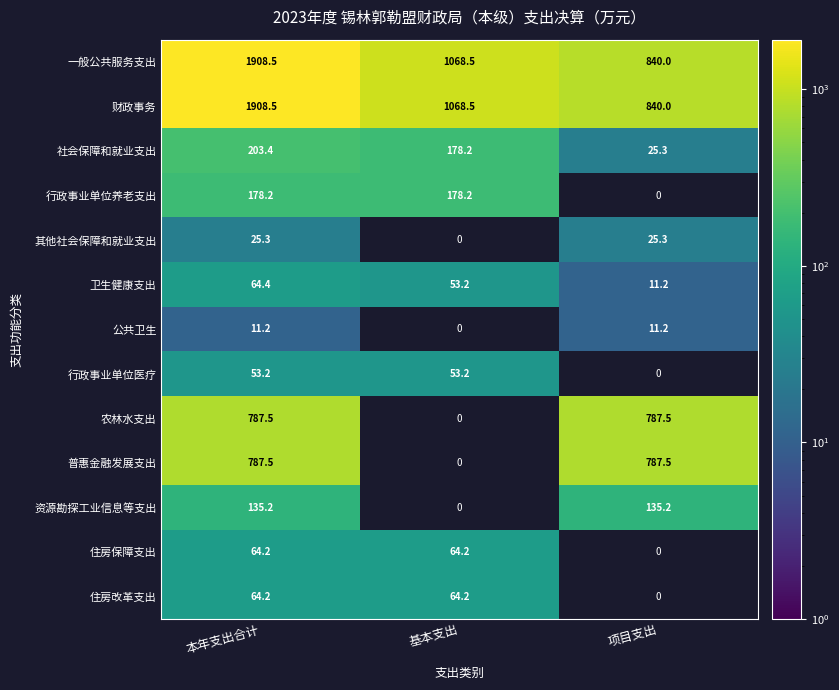

Which category has the highest value across all series?

本年支出合计